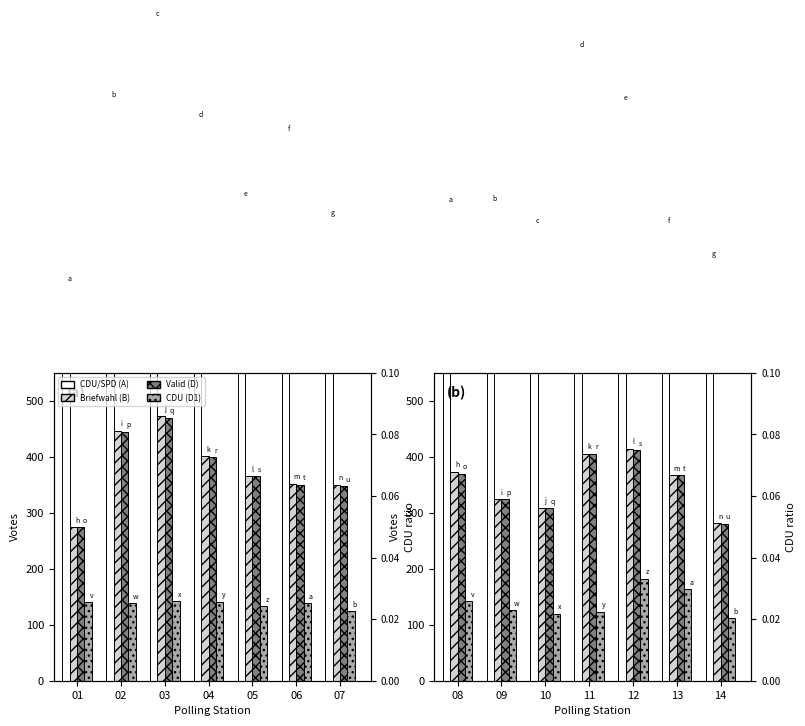

True or false: CDU/SPD (A) has a value of 849 at 02.

True